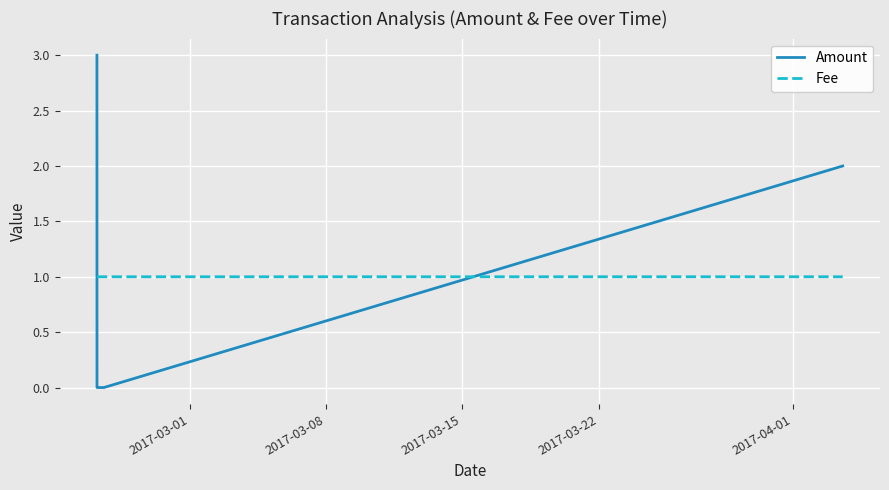

List the series in order of their peak value, lowest first.

Fee, Amount